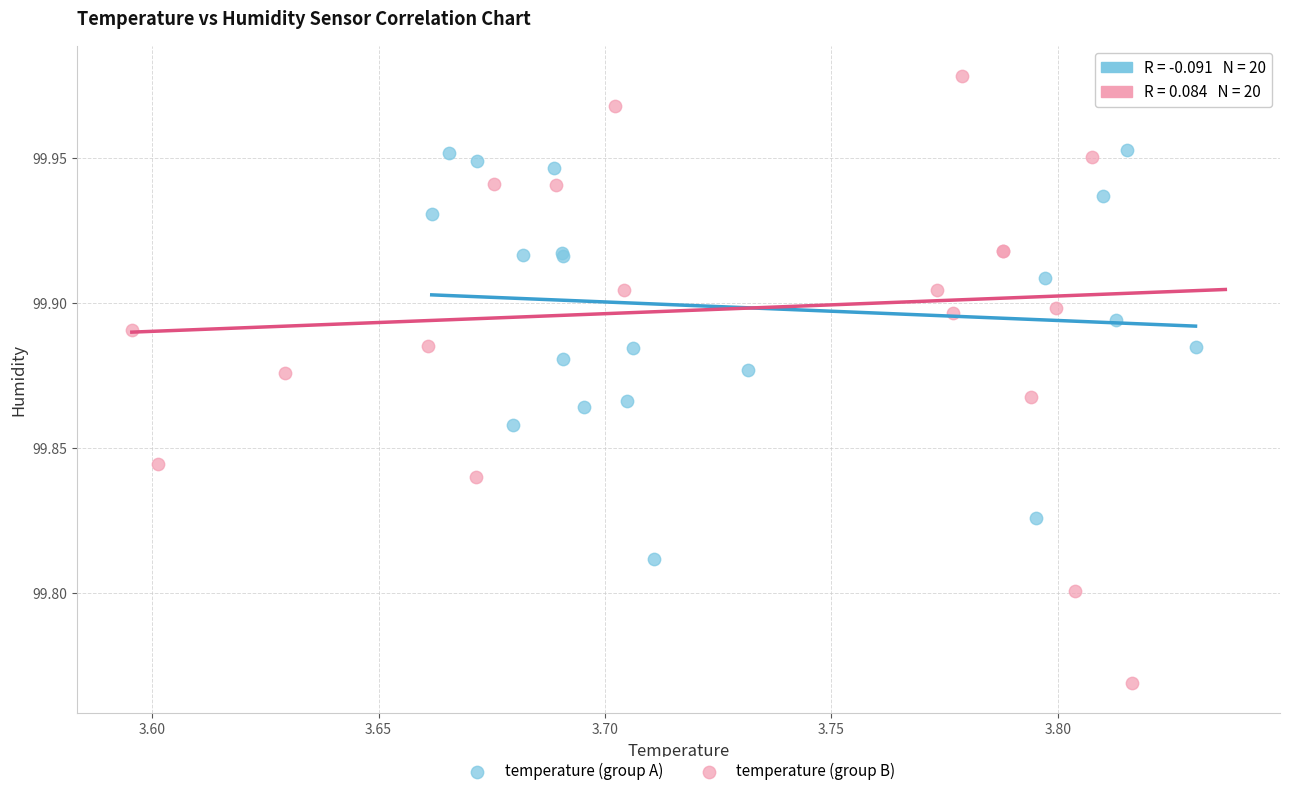

Which series contains the lowest Y value?

temperature (group B)